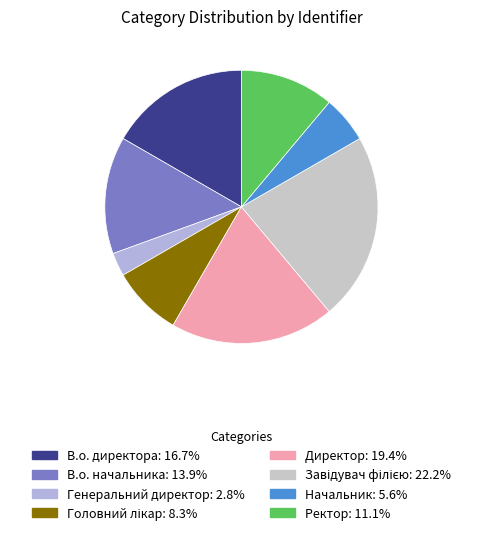

How many segments does this pie chart have?

8